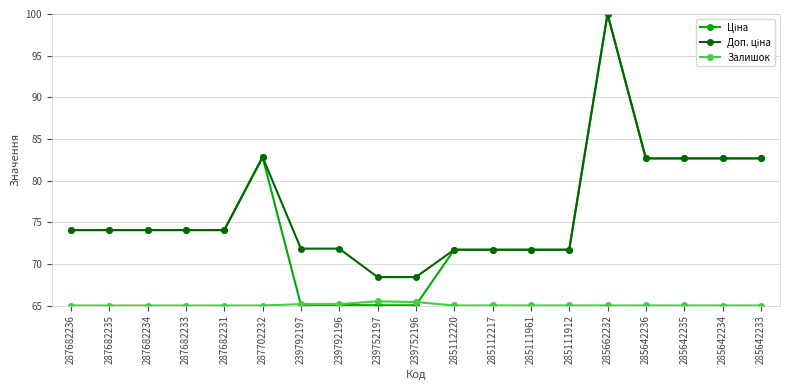

What is the approximate value of Залишок at 287682235?

65.0